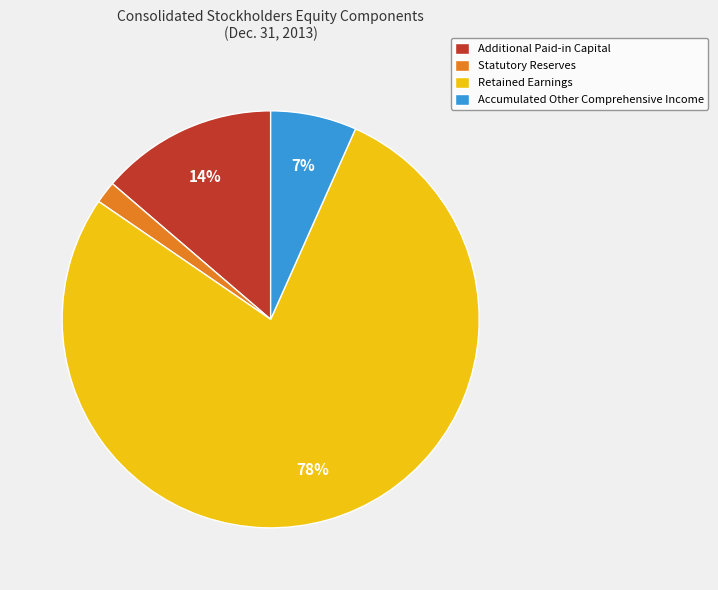

To the nearest percent, what is the average slice percentage?

25%